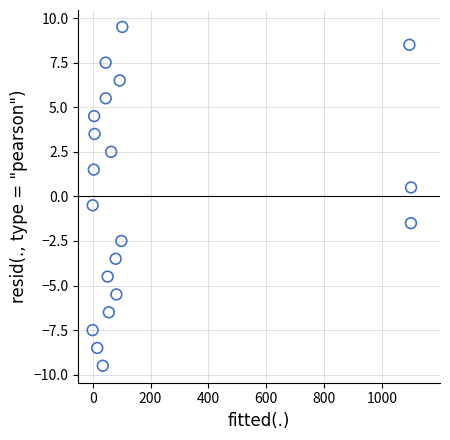

What is the range of Y values (max minus min)?

19.0